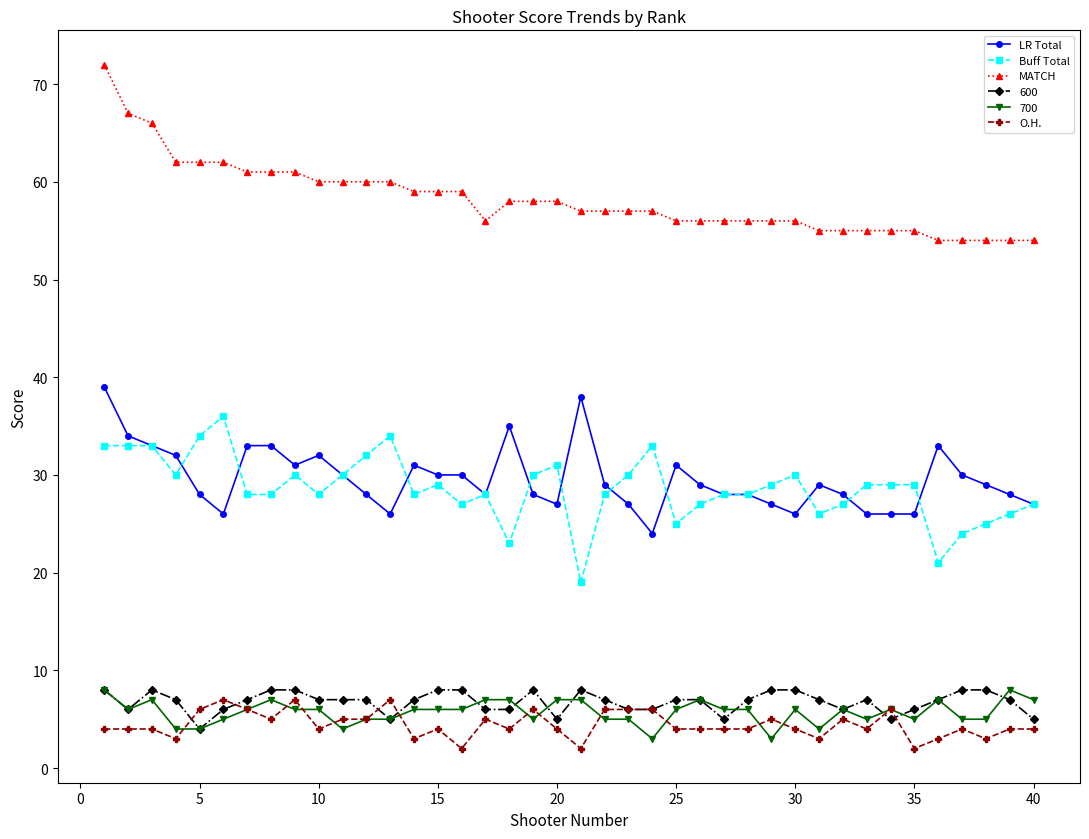

Which series has the largest total across all categories?

MATCH